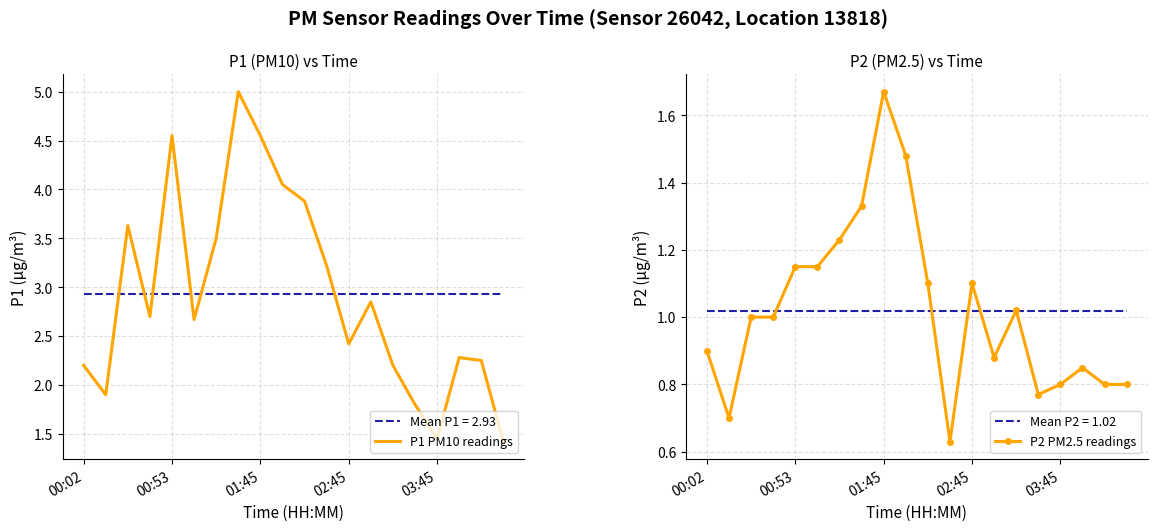

Which category has the highest value in the P1 series?

01:32